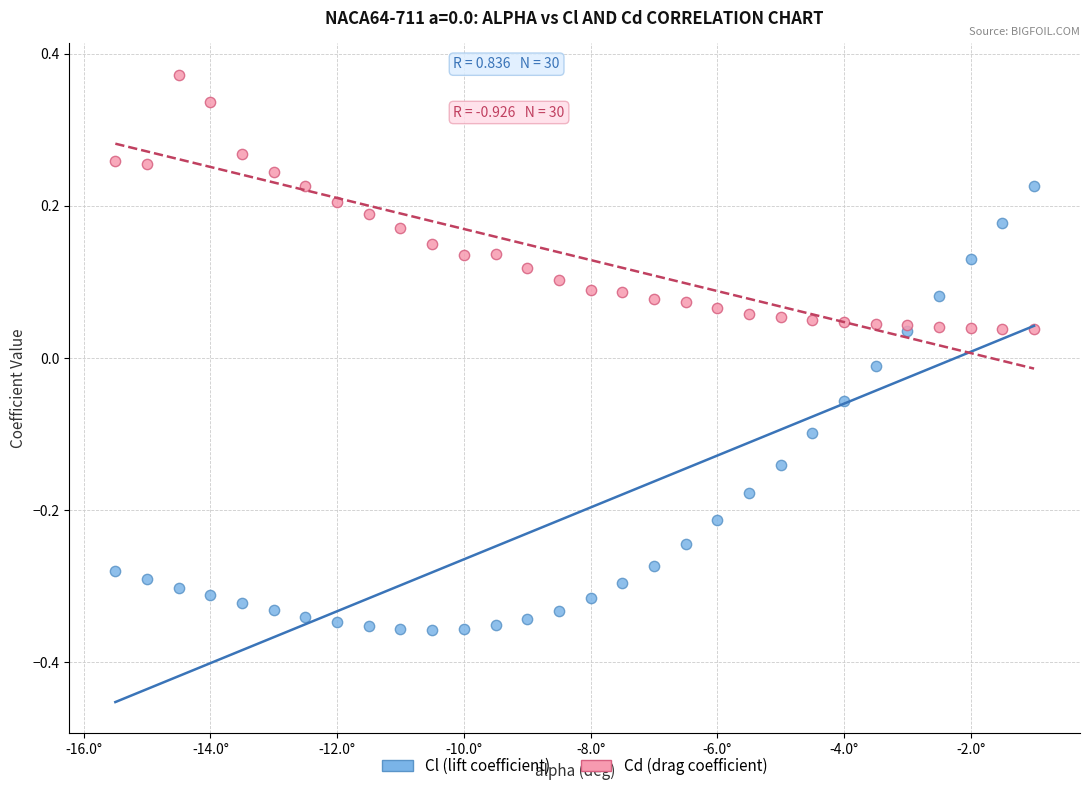

Which series has the largest Y range (max minus min)?

Cl (lift coefficient)